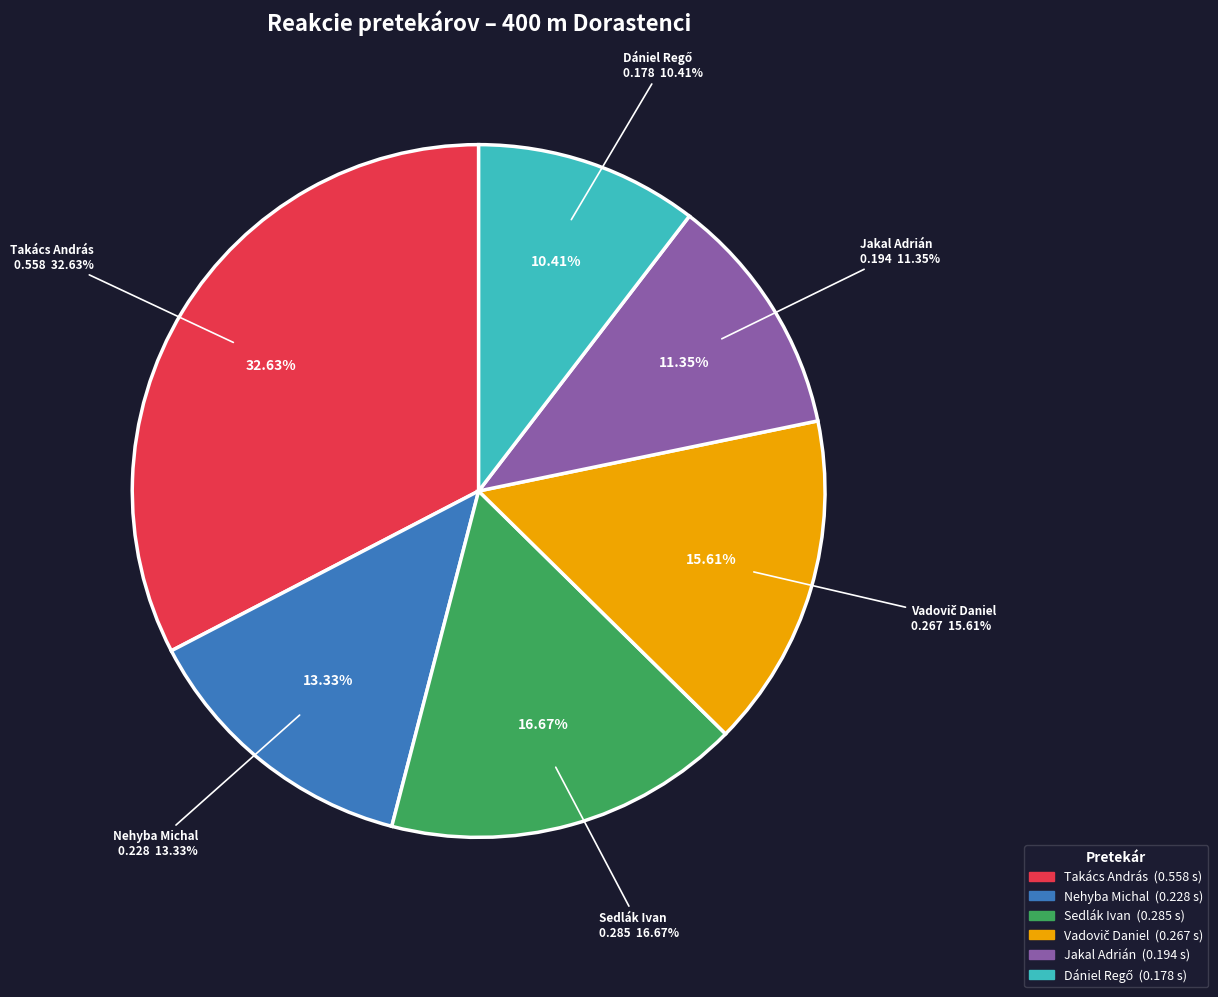

To the nearest percent, what is the difference between the Jakal Adrián and Nehyba Michal slice percentages?

2%